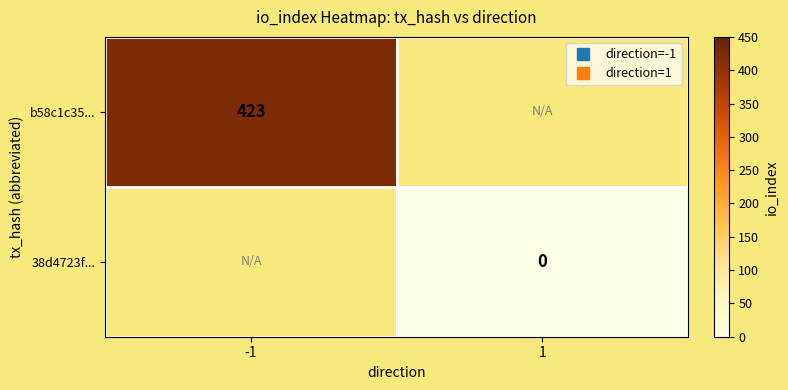

Rank the series by their maximum value, from highest to lowest.

b58c1c35..., 38d4723f...